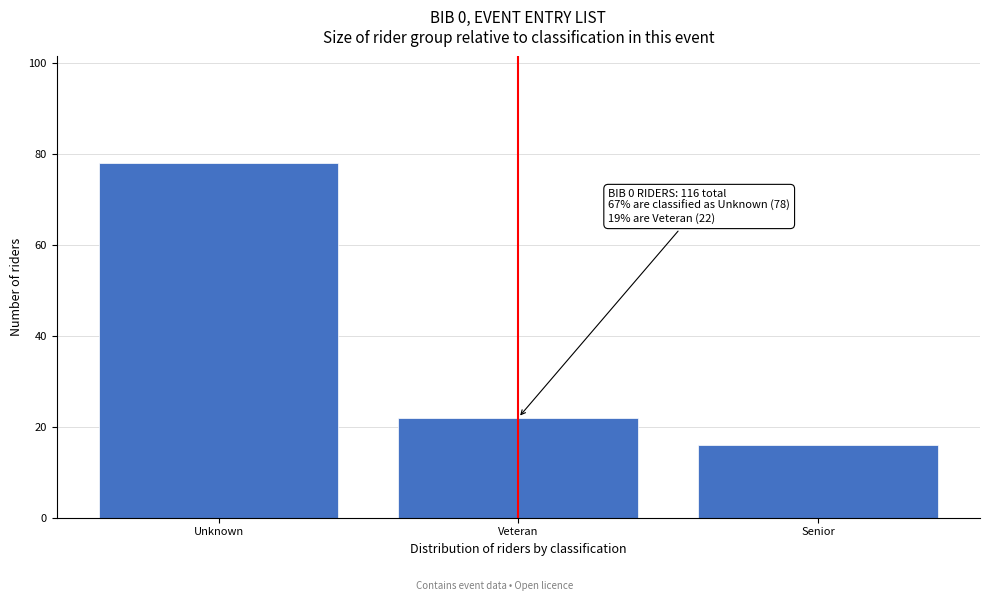

Reading right to left, transcribe all the data shown in this chart.

Senior=16	Veteran=22	Unknown=78